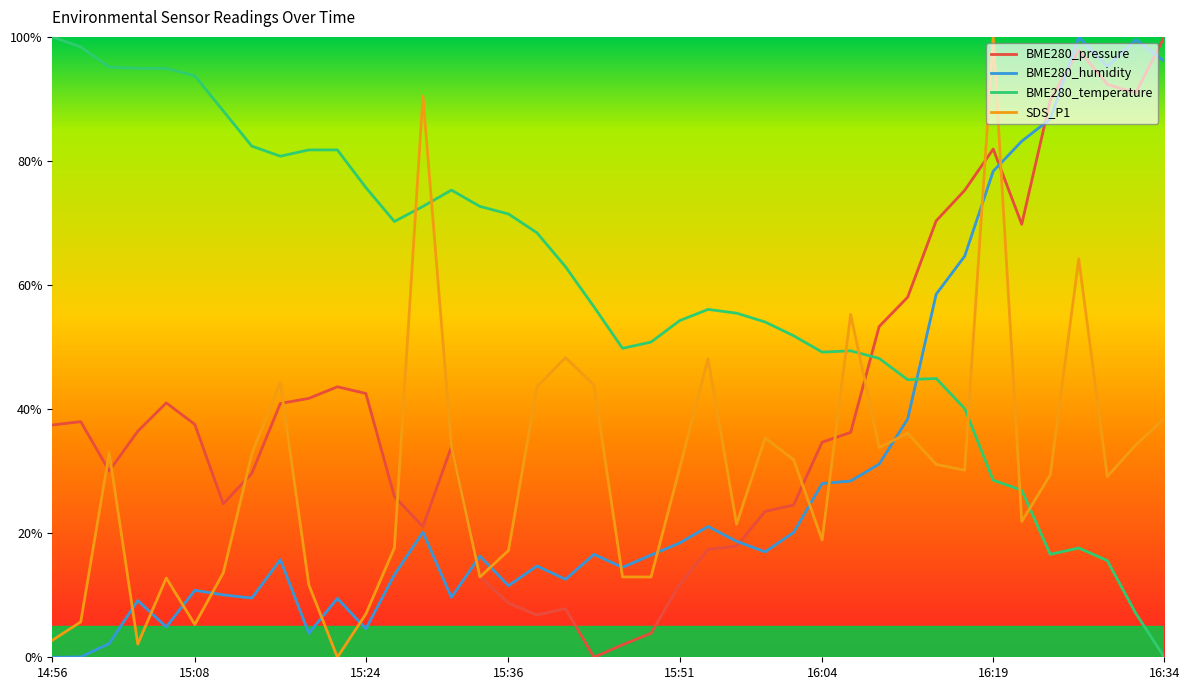

How many series are shown in this chart?

4